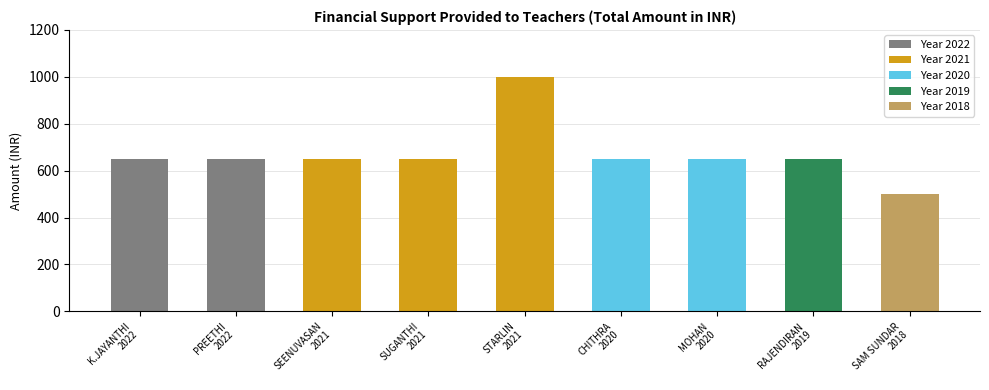

Does the chart contain stacked bars?

No